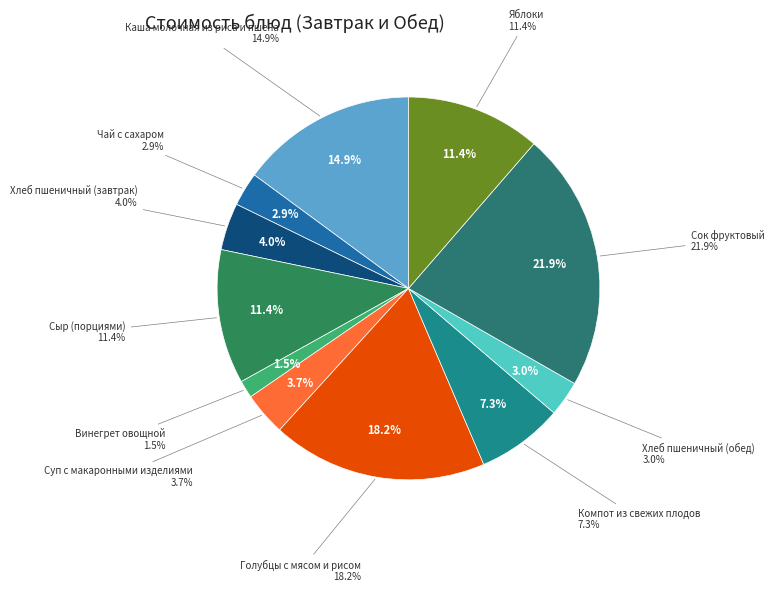

Which slice is the smallest?

Винегрет овощной